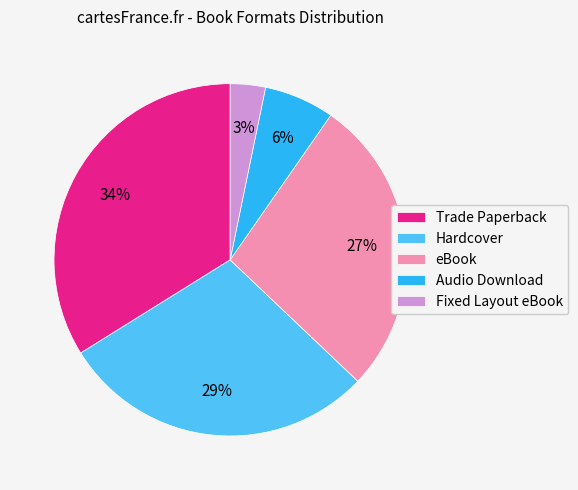

The Hardcover slice represents 29% of the pie. True or false?

True